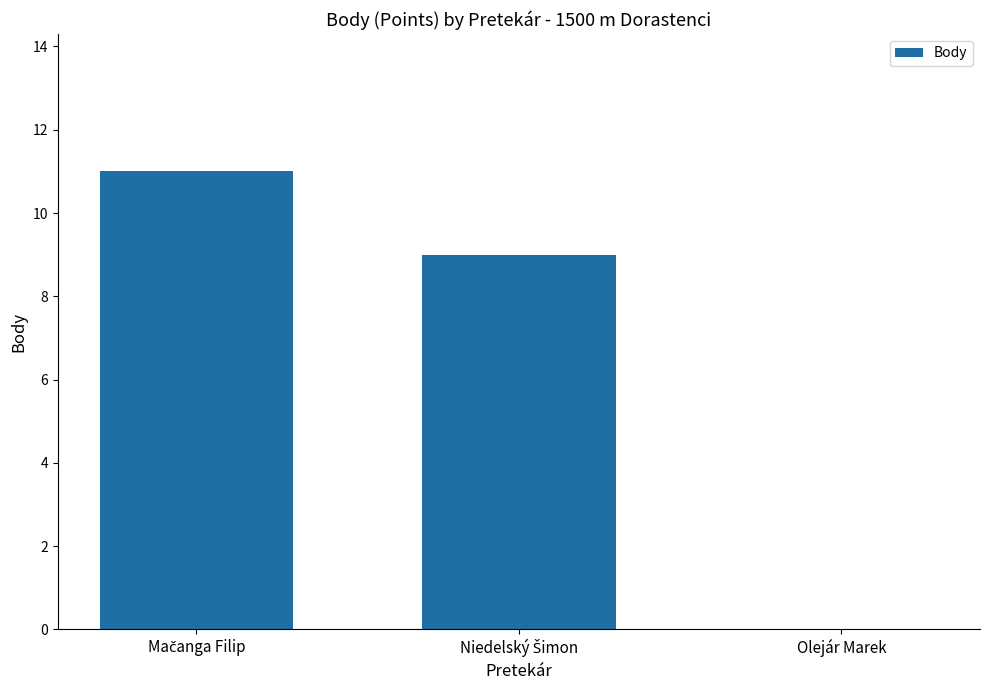

How many values are between 0 and 11?

3